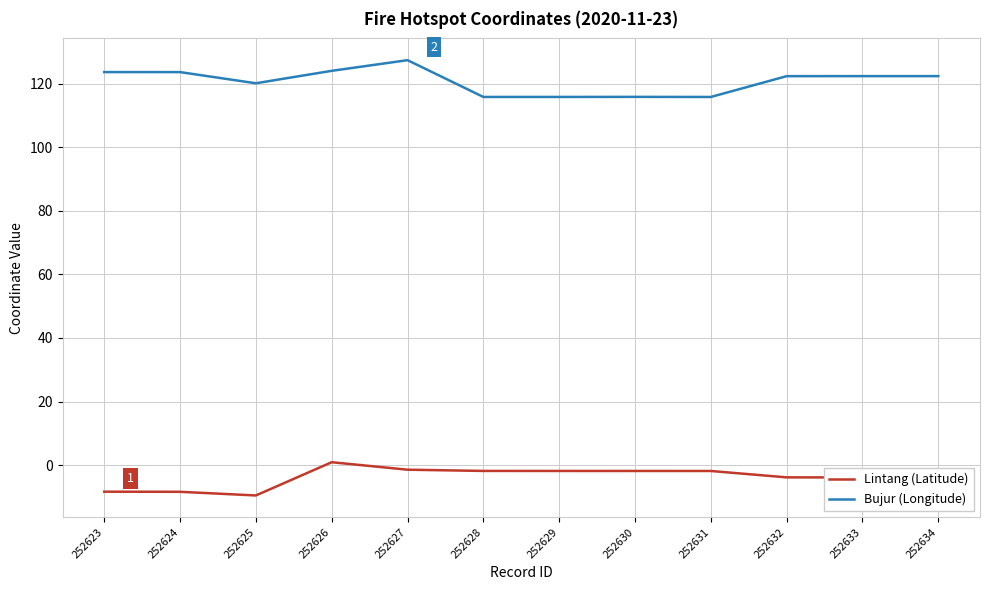

At how many categories does at least one series exceed 85?

12